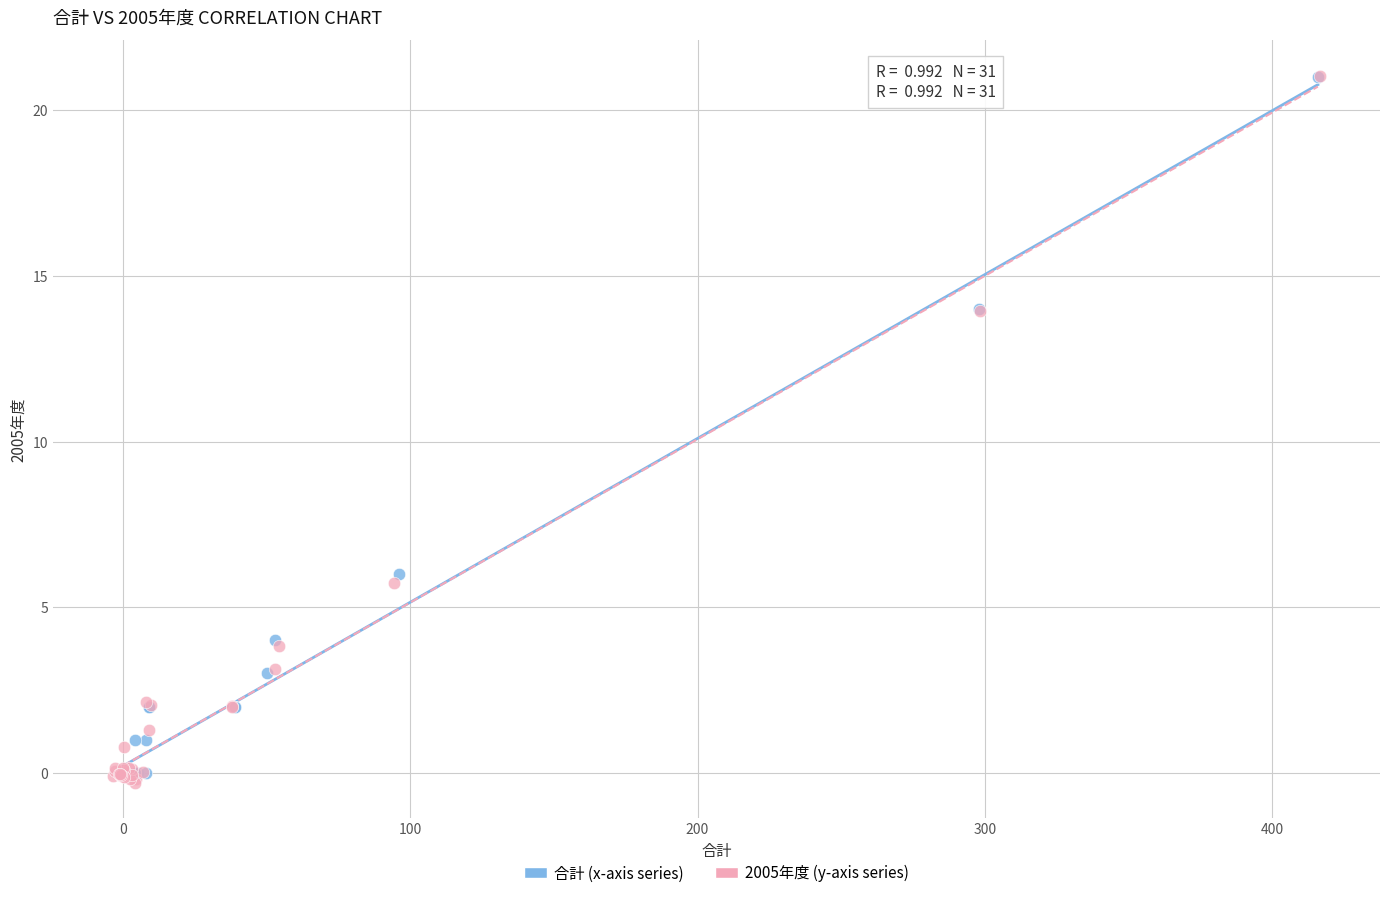

Which series contains the lowest Y value?

2005年度 (y-axis series)